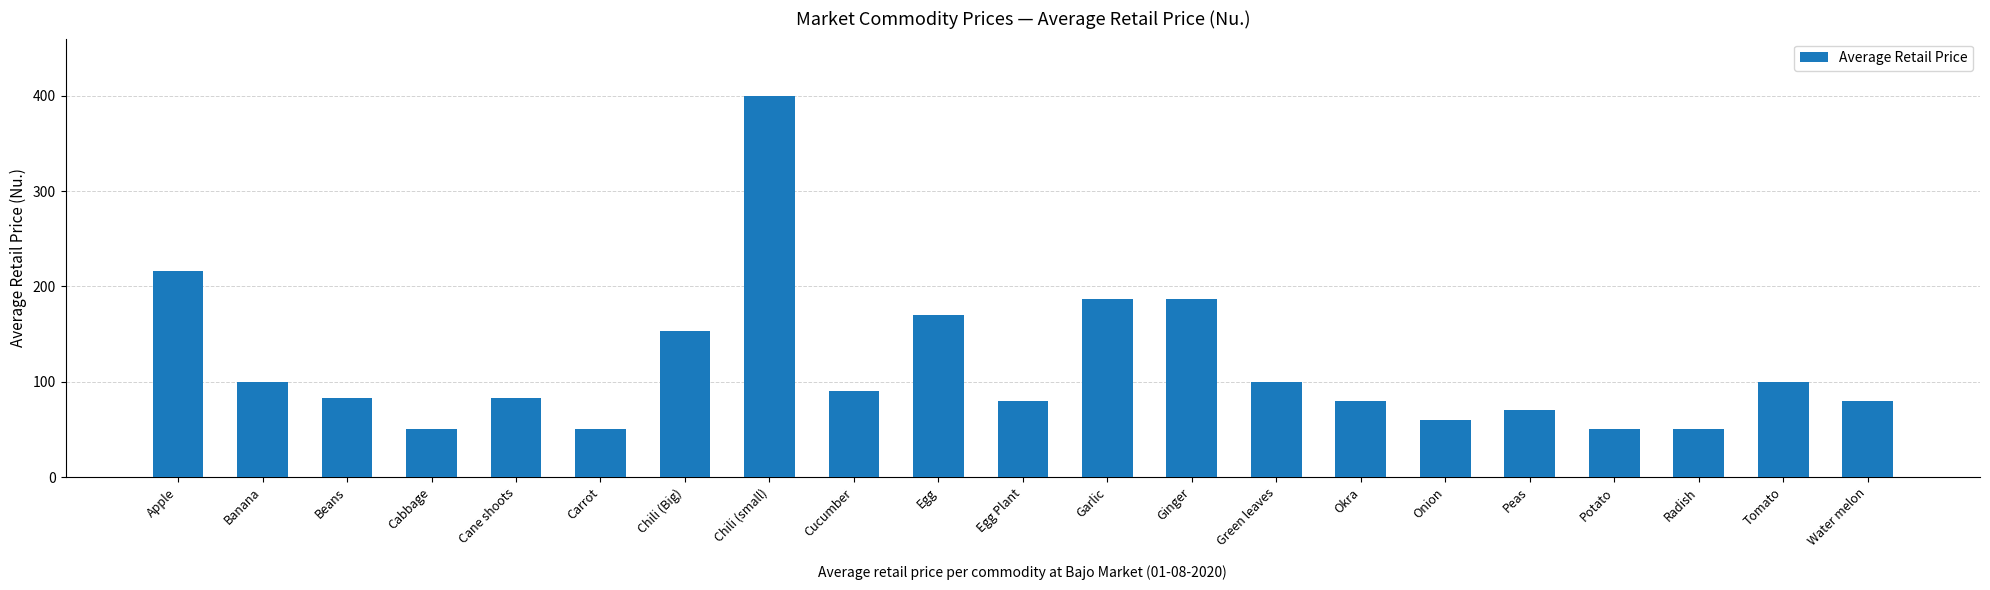

Where does the data first go above 83?

Apple